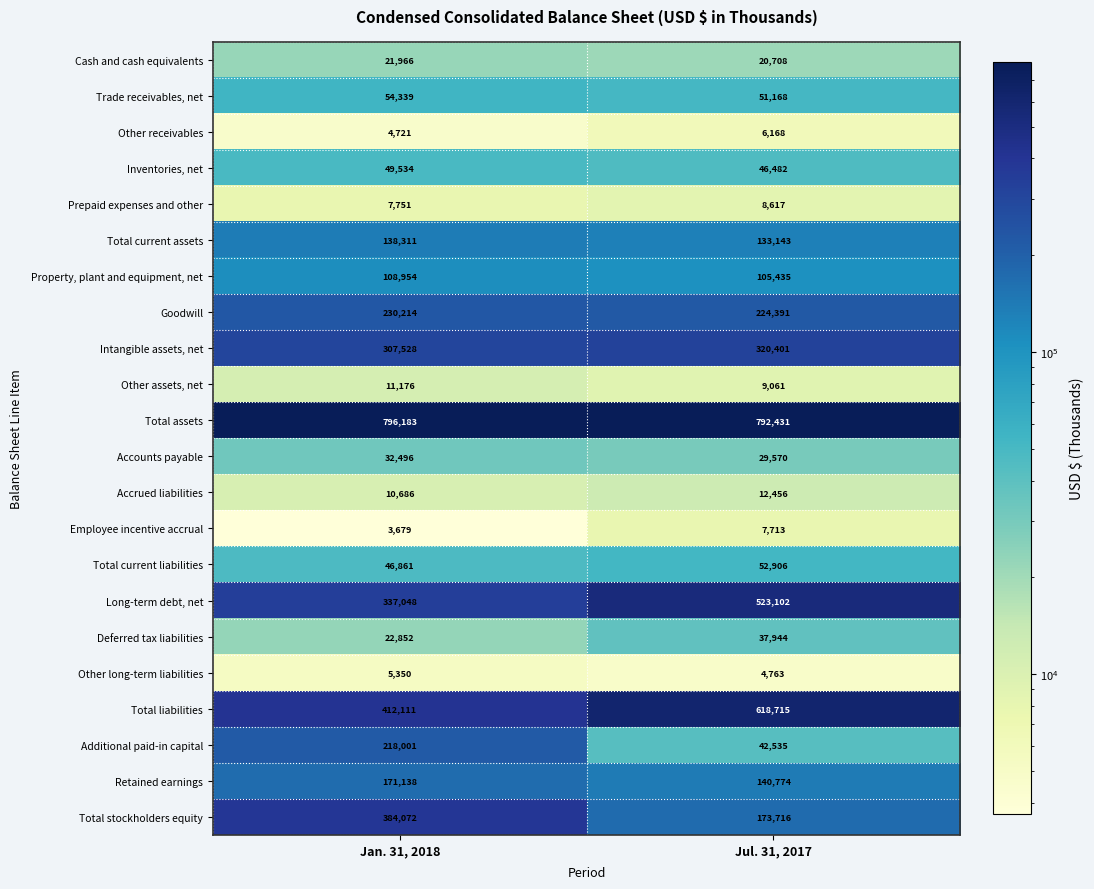

What is the average value of the Deferred tax liabilities series?

30398